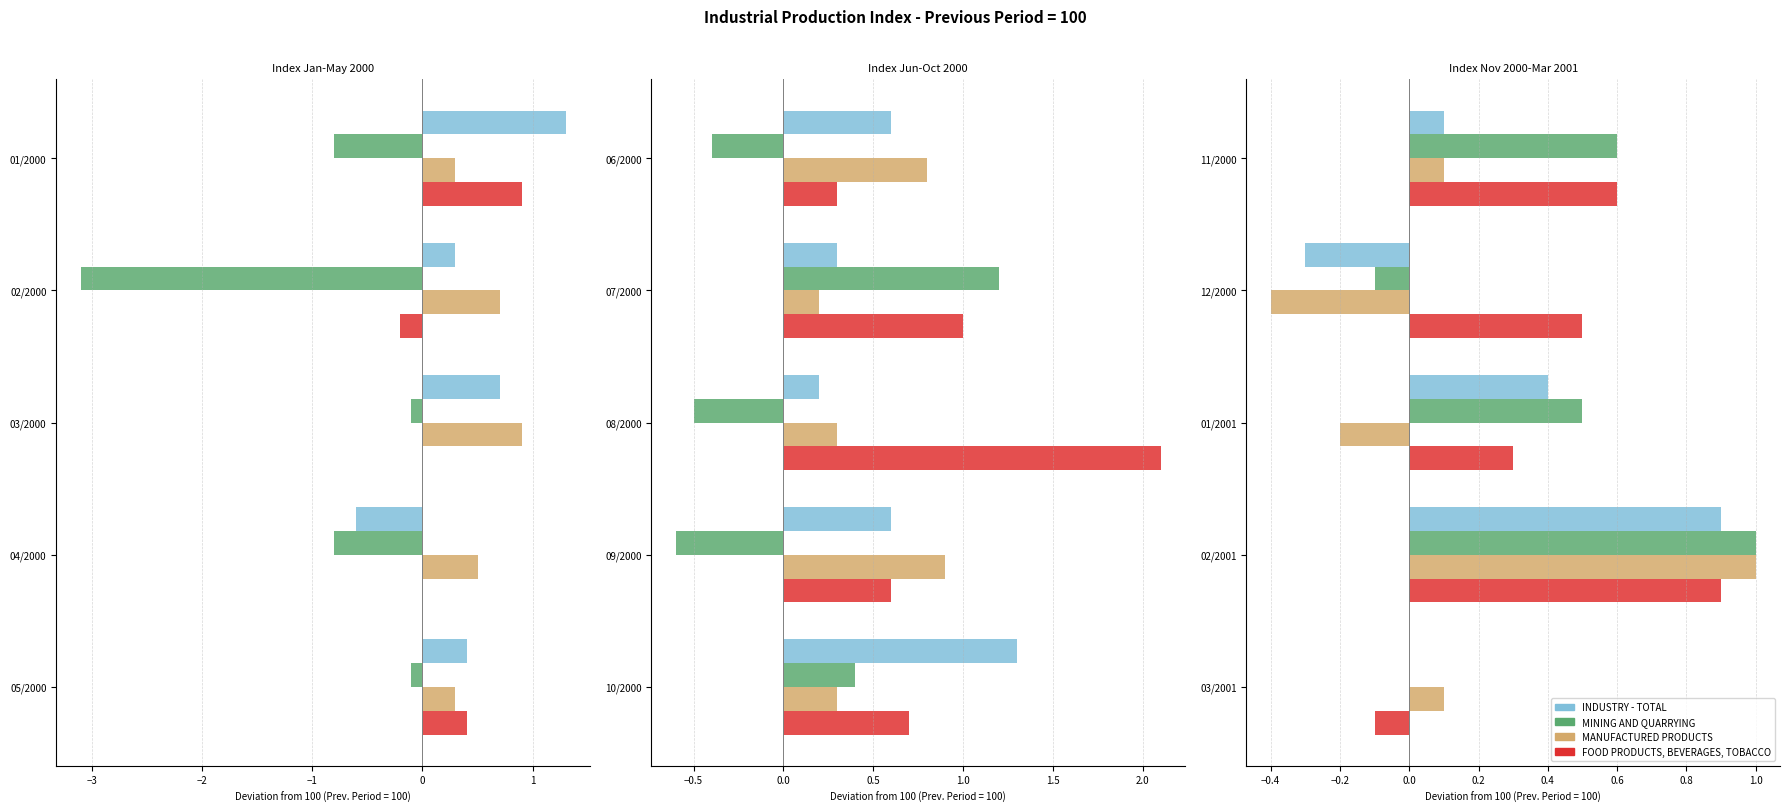

How many values in MANUFACTURED PRODUCTS are below zero?

2